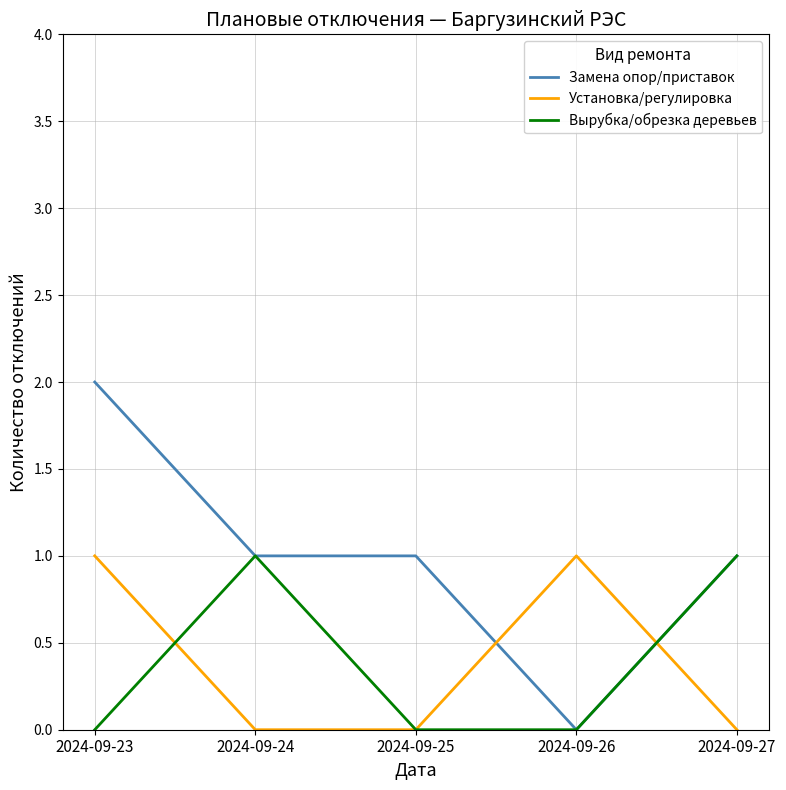

What is the spread (max minus min) of values at 2024-09-25?

1